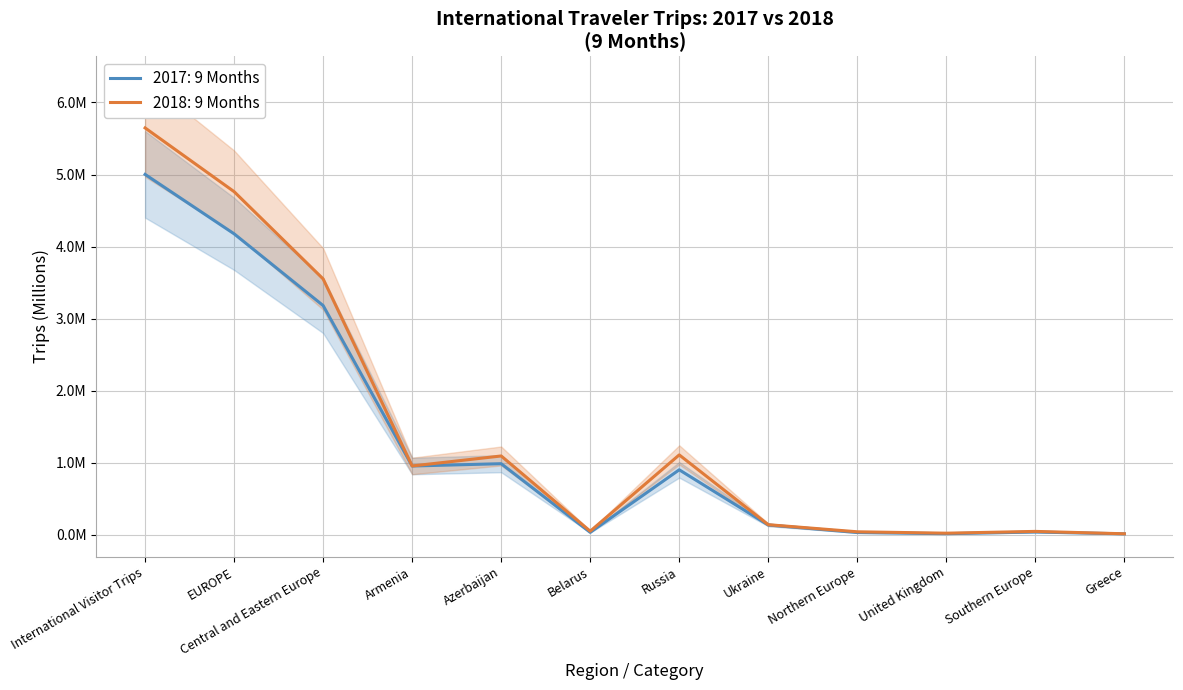

Which label corresponds to the largest value in the chart?

International Visitor Trips